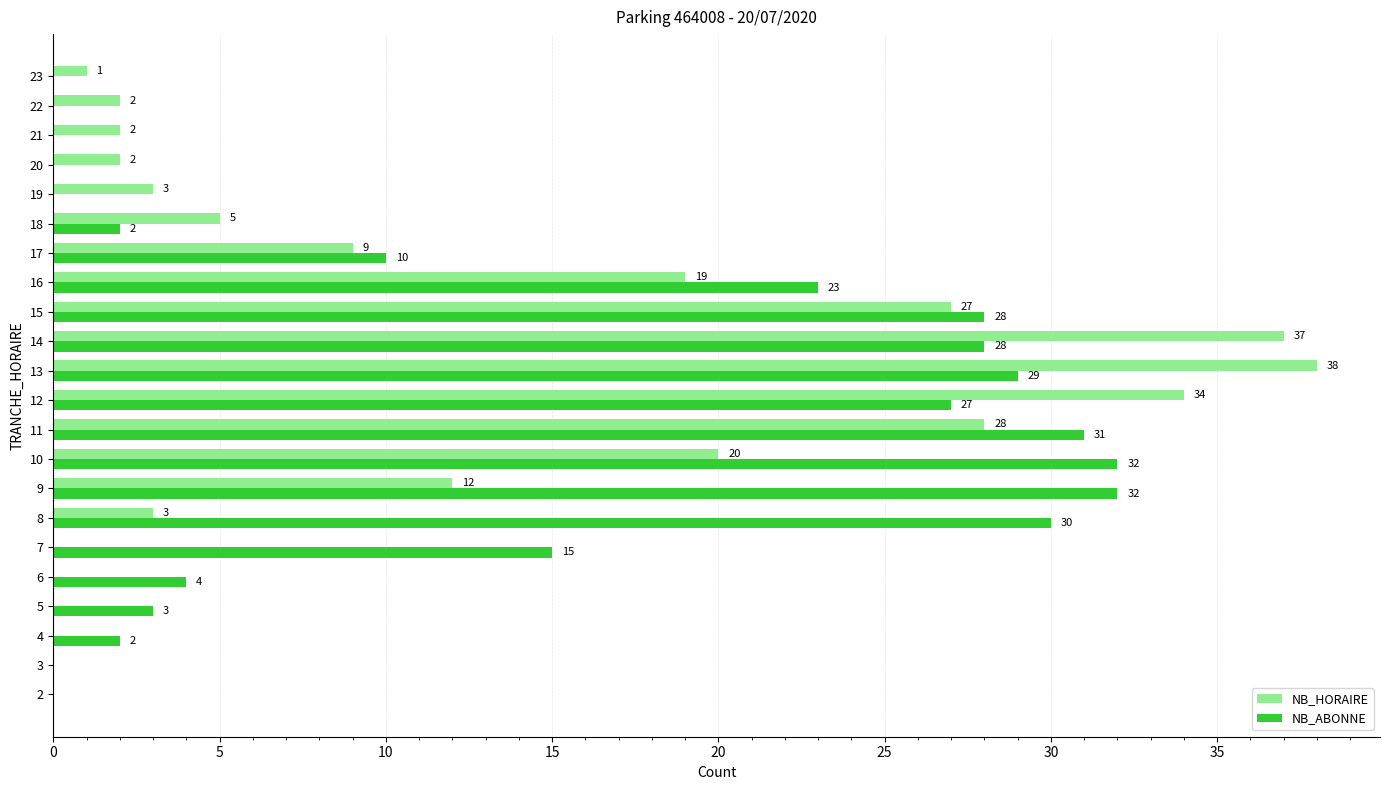

What is the greatest value displayed?

38